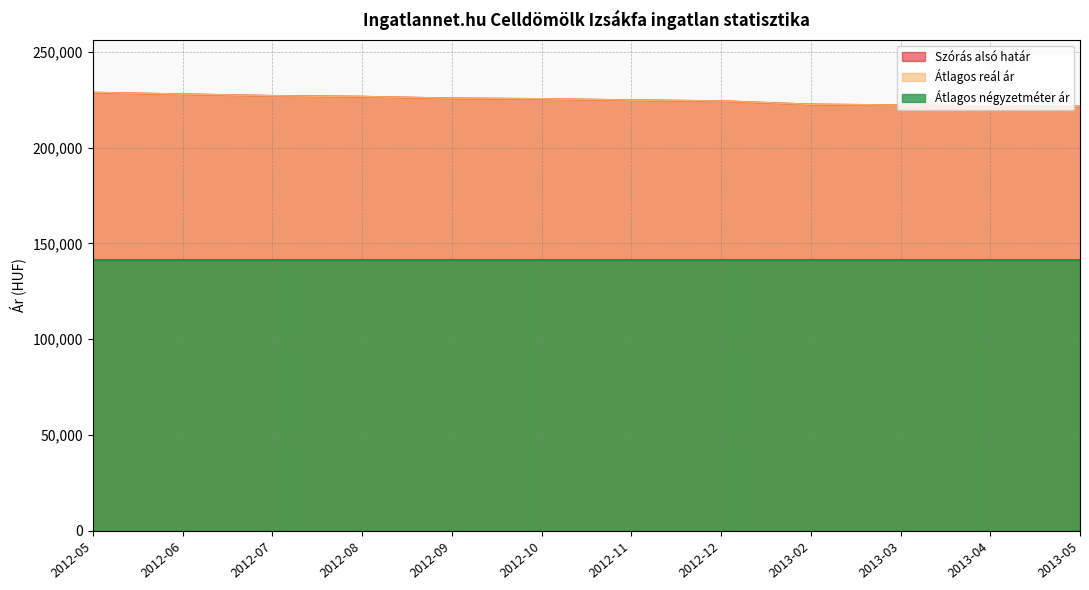

Count the number of categories in the chart.

12